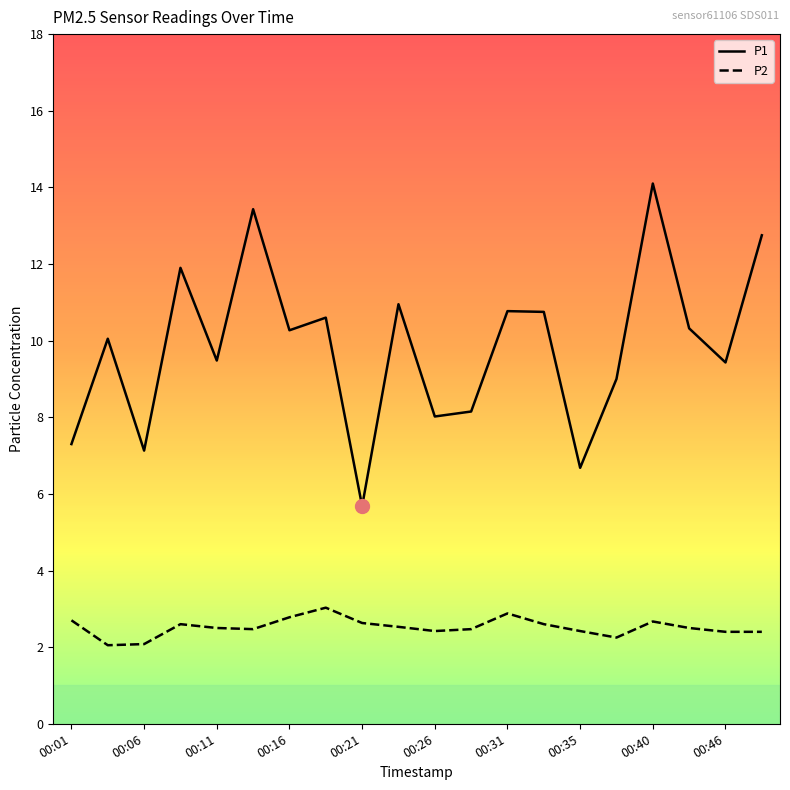

What is the difference between the maximum and minimum values in the P2 series?

1.0